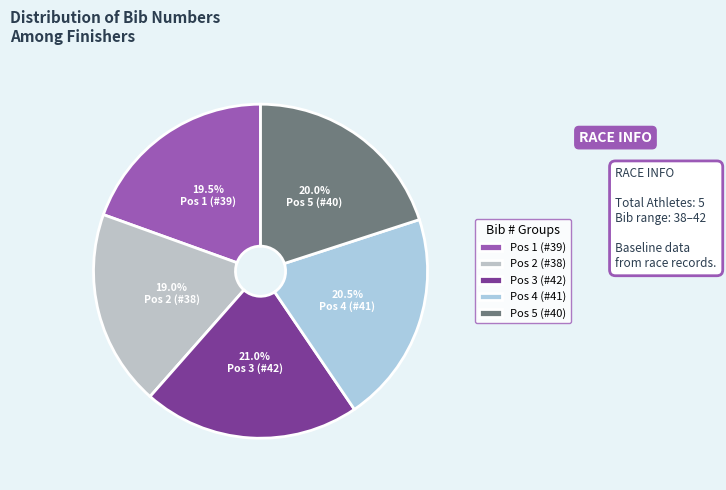

To the nearest percent, what percentage of the pie is Pos 4 (#41)?

20%